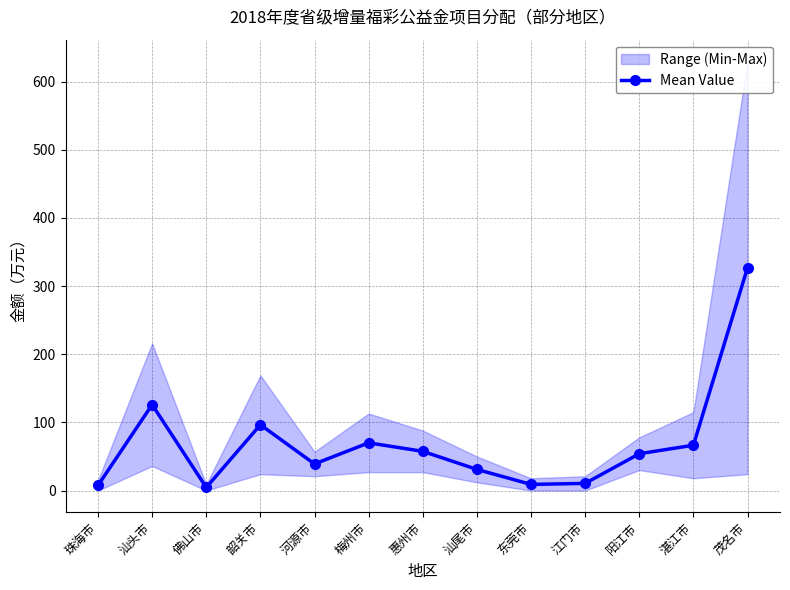

What is the label of the 12th point from the left?

湛江市